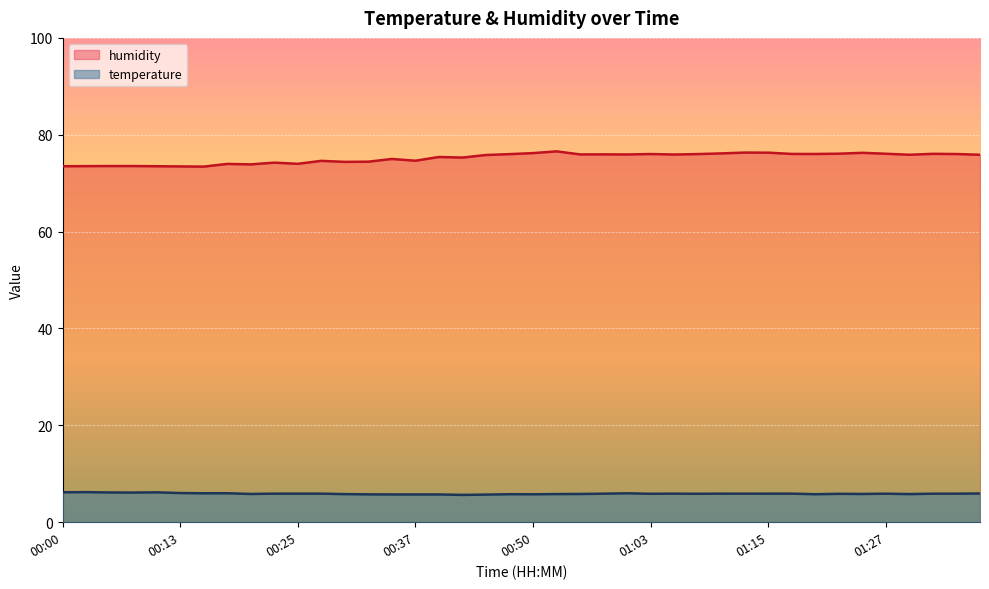

At 01:18, list the series in order from smallest to largest.

temperature, humidity